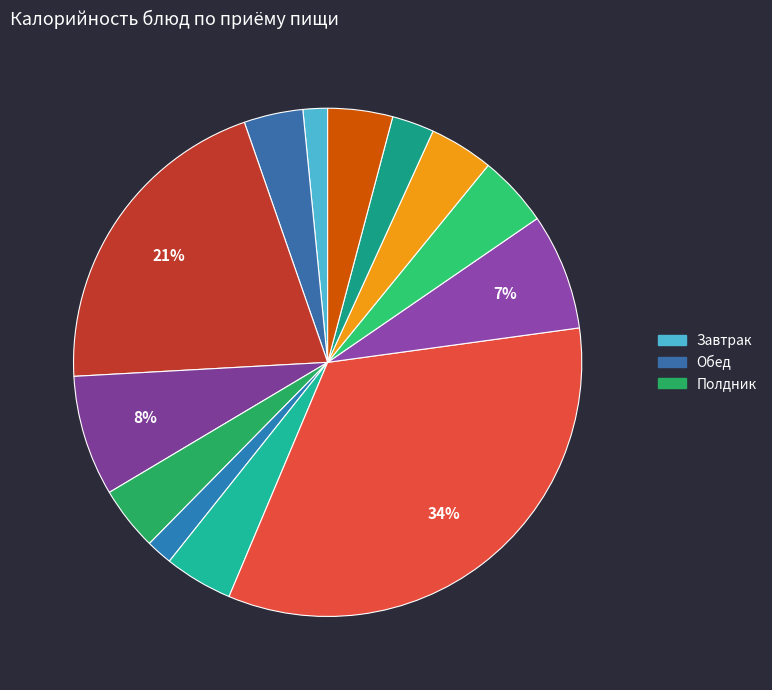

To the nearest percent, what is the difference between the largest and smallest slice percentages?

32%